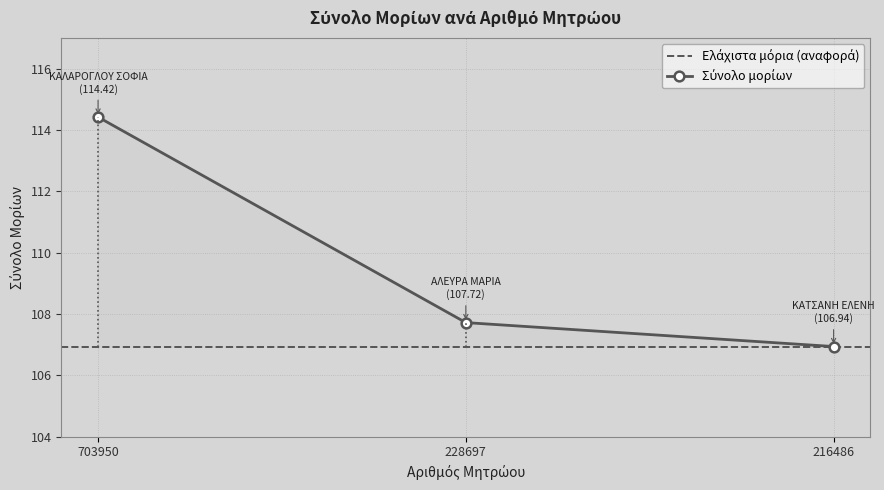

List the labels in order of value, largest first.

703950, 228697, 216486